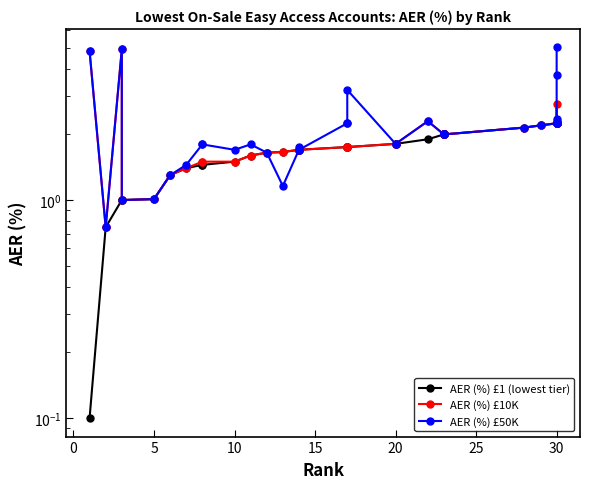

The AER (%) £50K series shows 2.7 at 23. True or false?

False